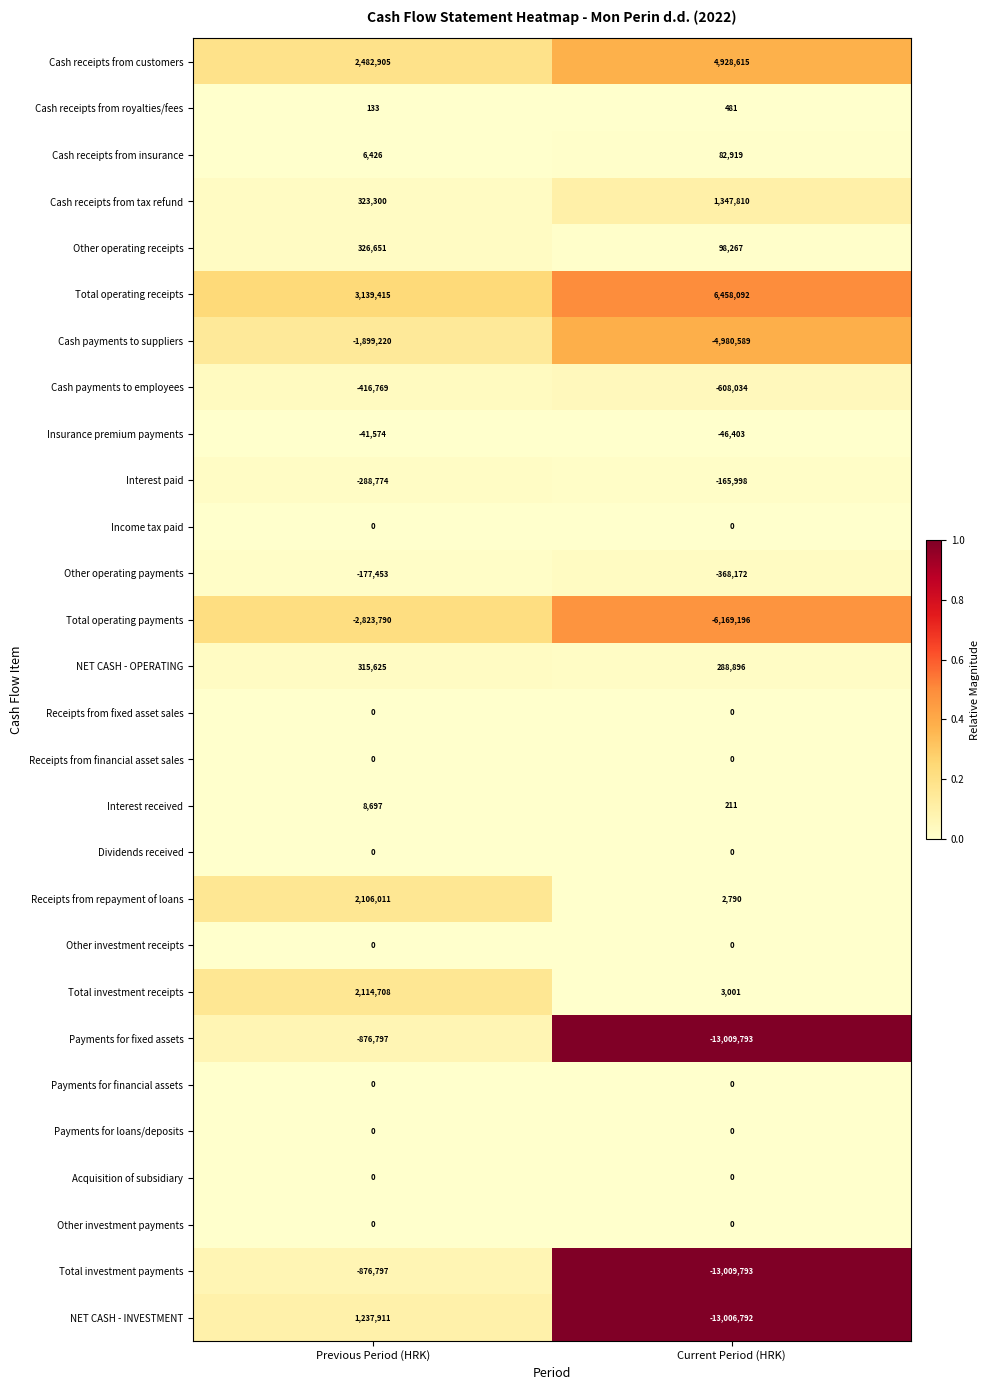

How many positive values does the NET CASH - INVESTMENT series have?

1